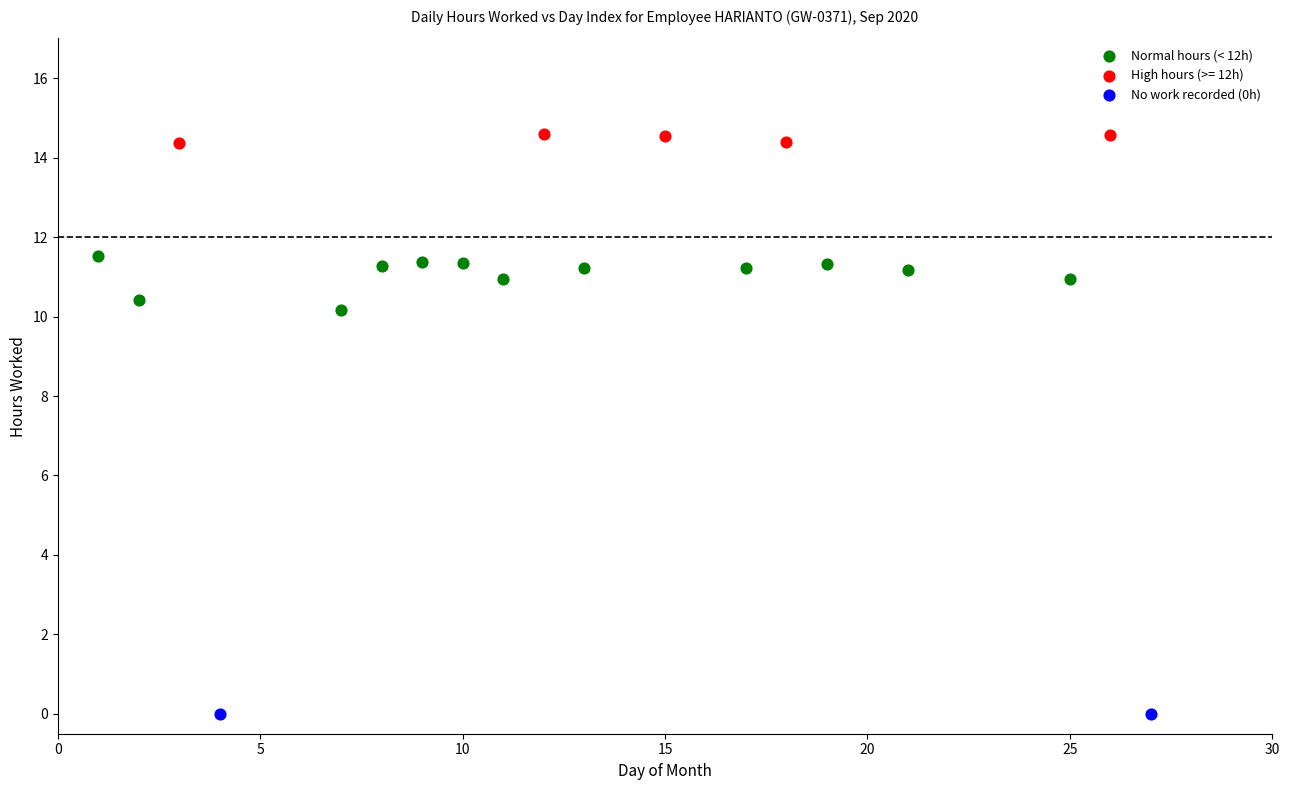

Which series contains the highest Y value?

High hours (>= 12h)